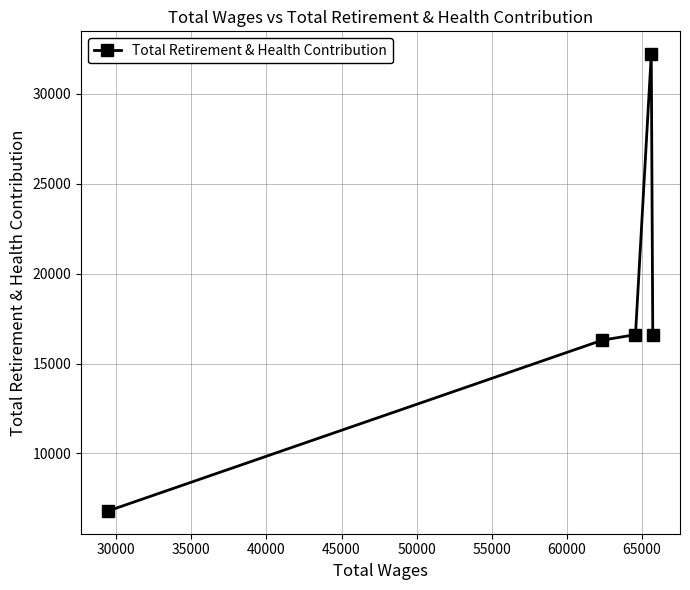

What is the sum of all values?

88526